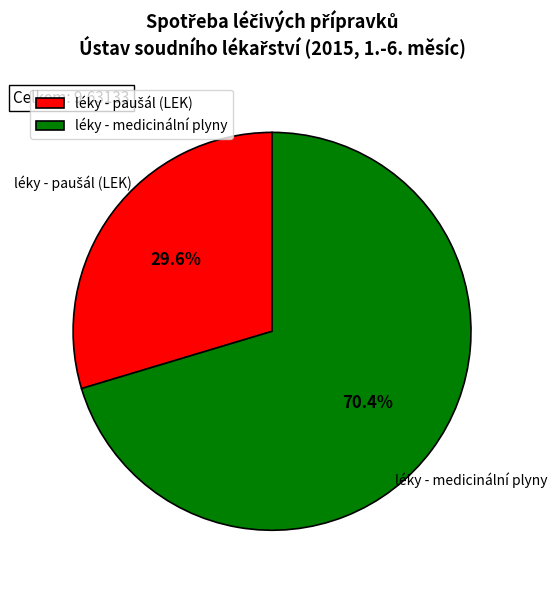

Which category accounts for the majority?

léky - medicinální plyny